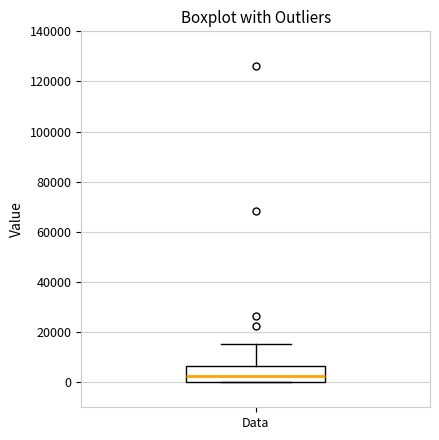

Where does the upper whisker of the box for Data end on the y-axis? The values are not printed on the chart, so give them approximately, as read against the axis.

16000